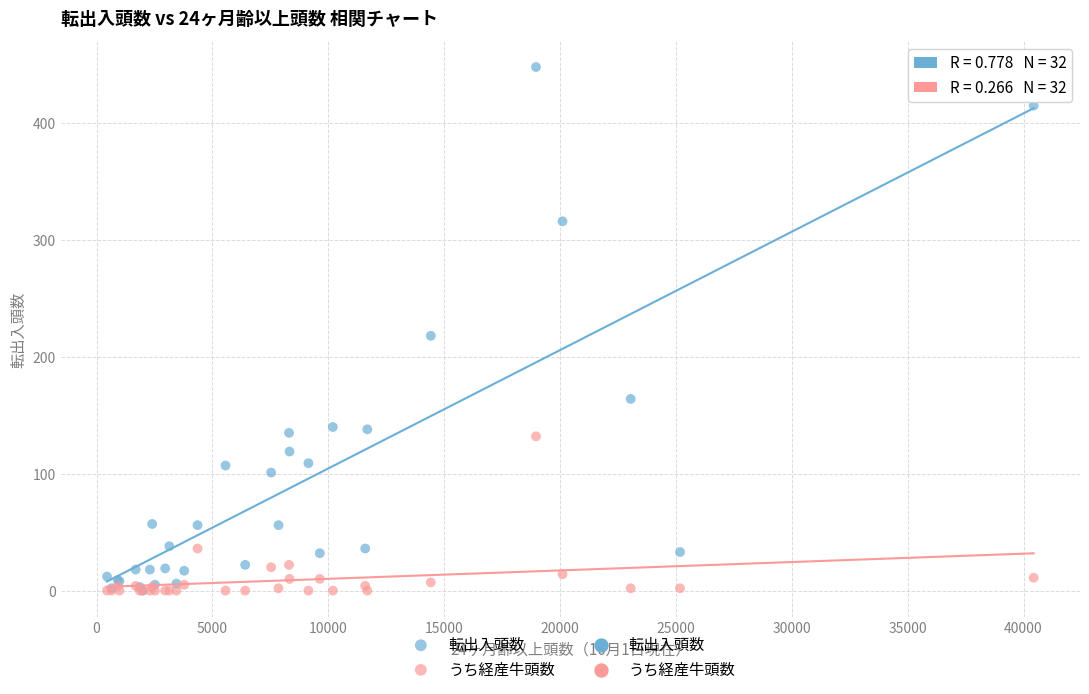

Across all series, what Y value is closest to 224?

218